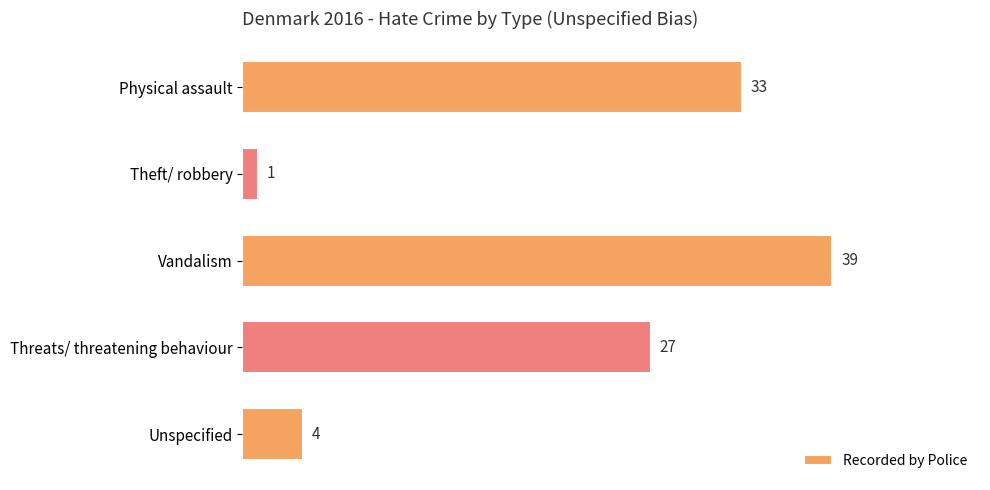

The value at Physical assault is 17. True or false?

False